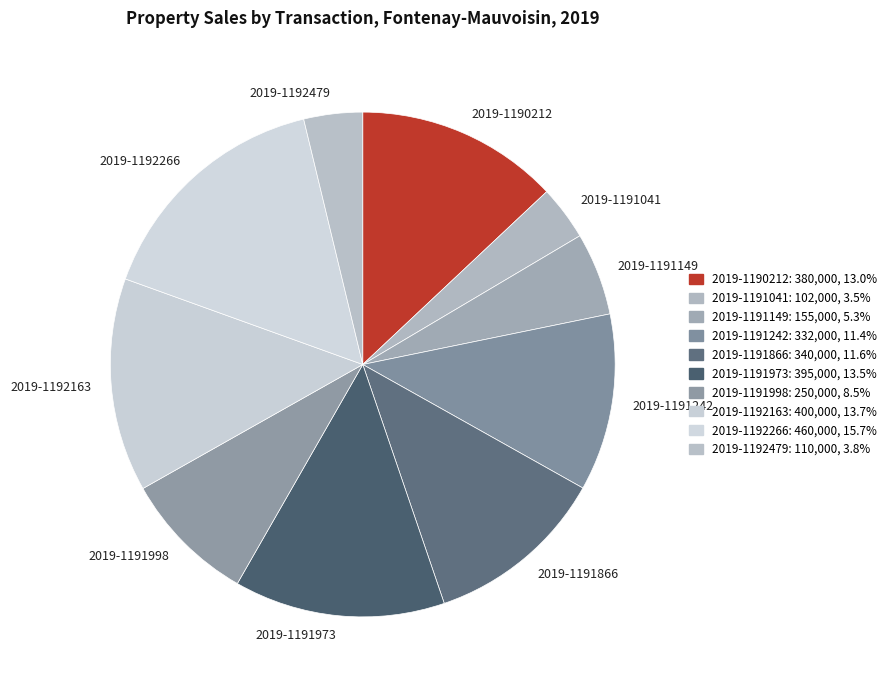

True or false: 2019-1191866 accounts for 12% of the total.

True